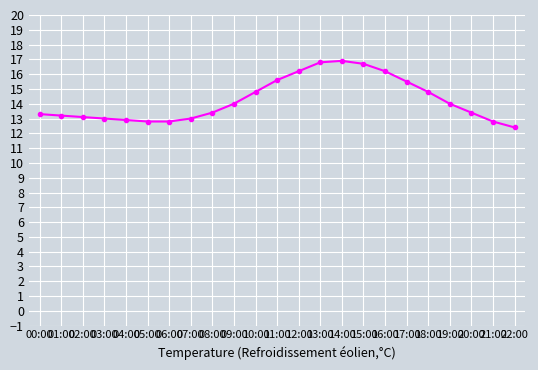

Is it true that the value at 03:00 is 17.4?

False